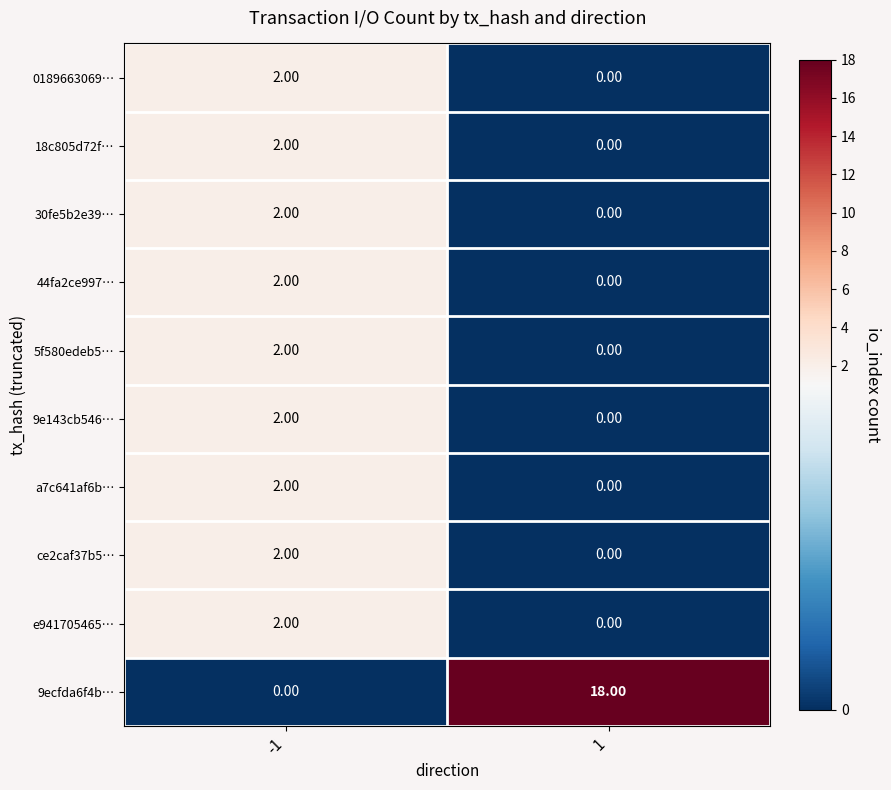

What is the greatest value displayed?

18